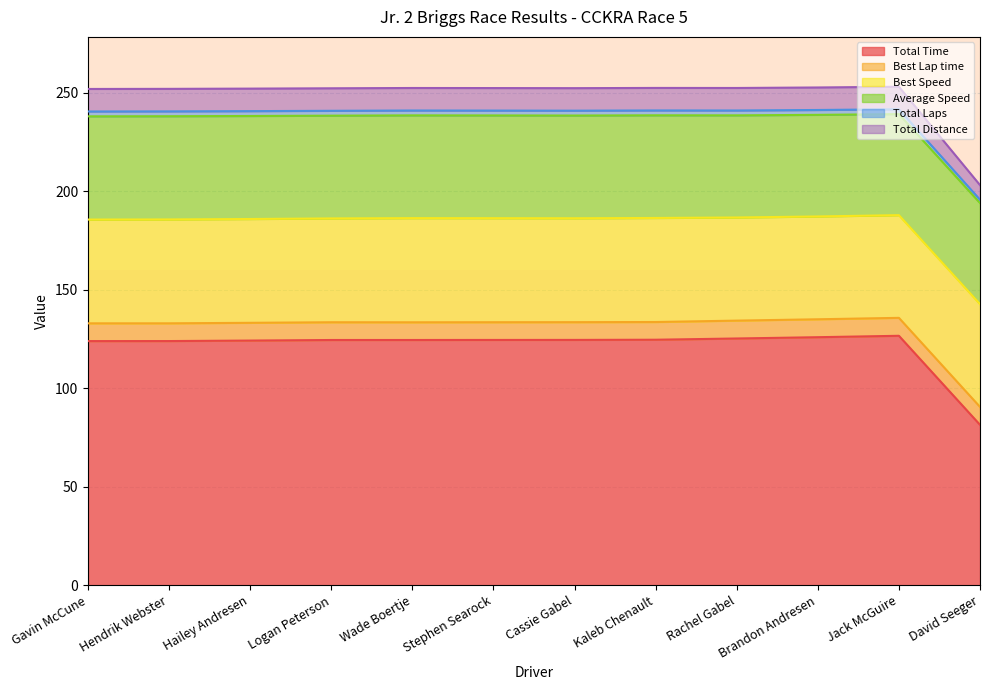

What is the highest value of the Total Time series?

126.7